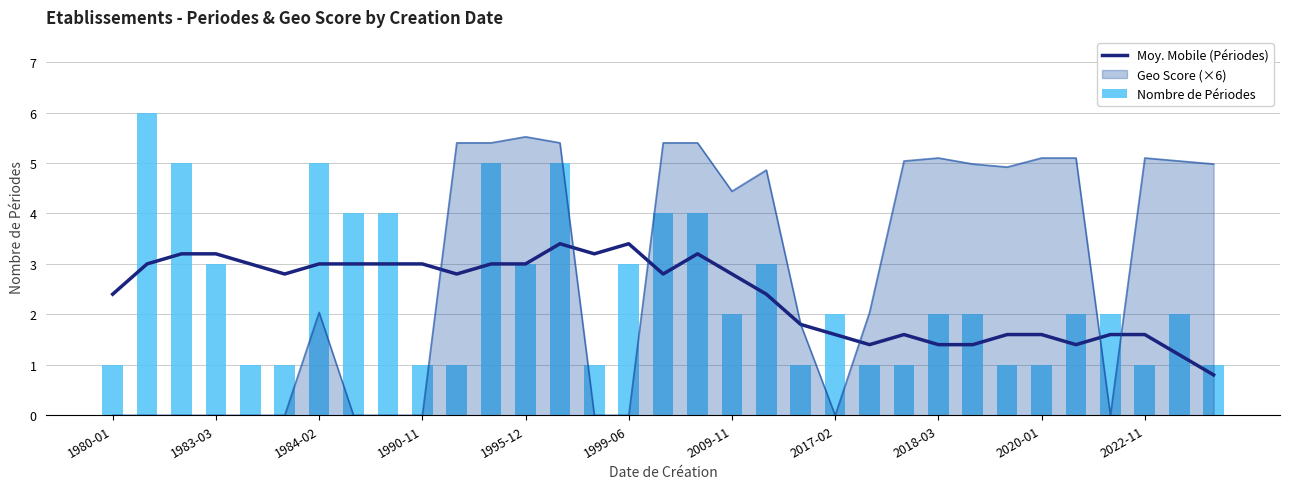

The value of Geo Score (×6) at 2017-02 is 0.0. True or false?

True